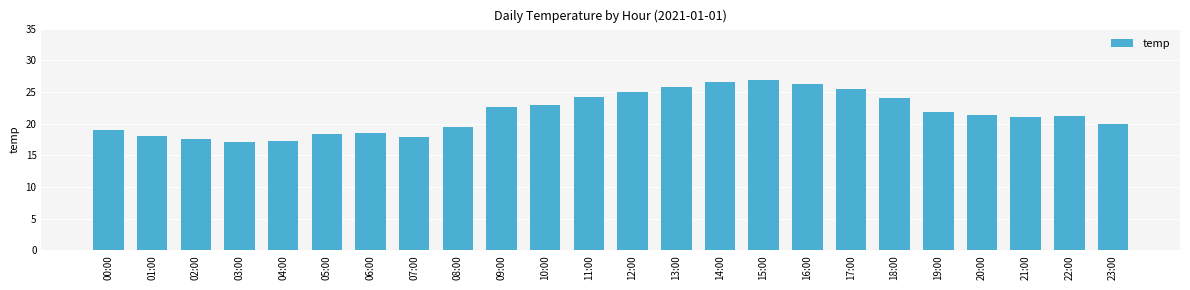

True or false: the data shows 31.2 at 05:00.

False